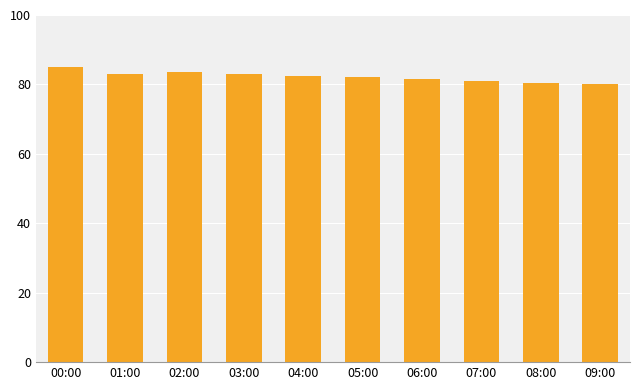

Count the number of data series in this chart.

1